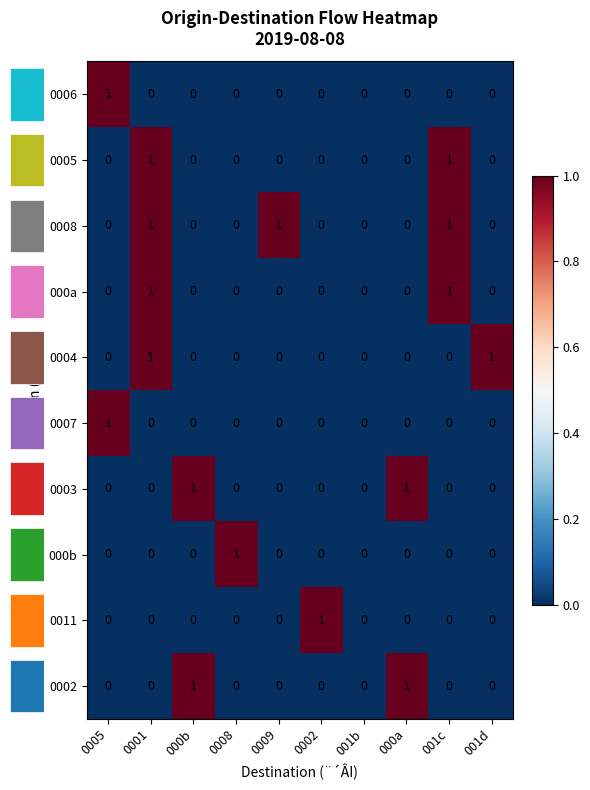

The 0002 series shows 0 at 0005. True or false?

True